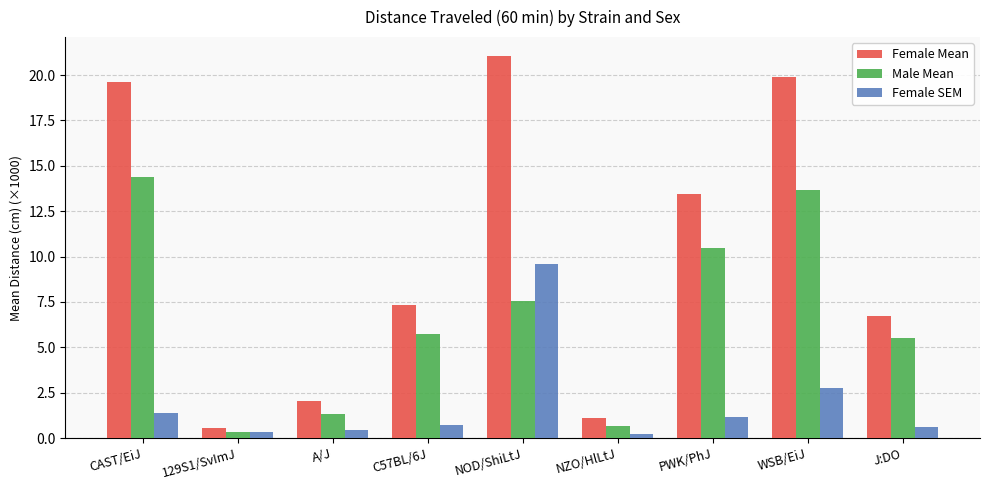

What is the greatest value displayed?

21.0